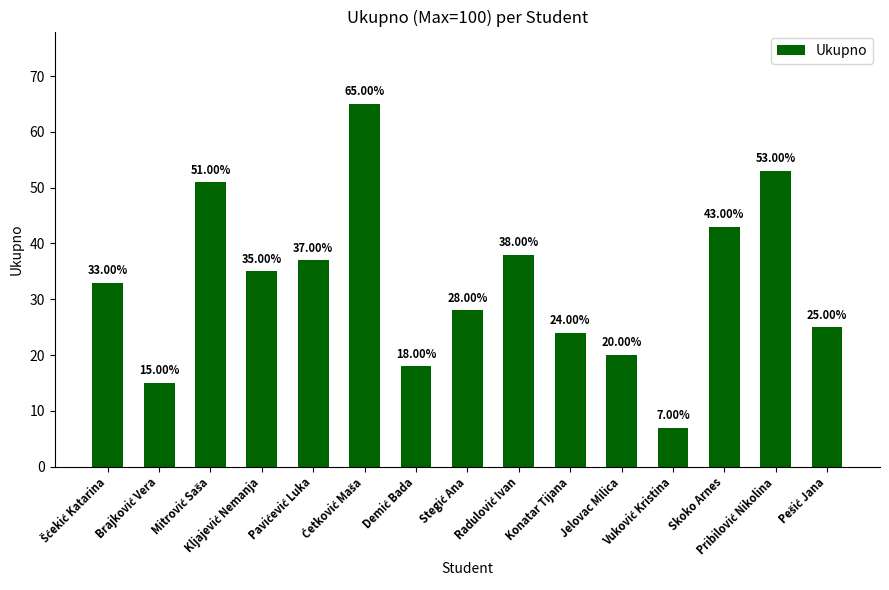

What is the smallest value displayed?

7